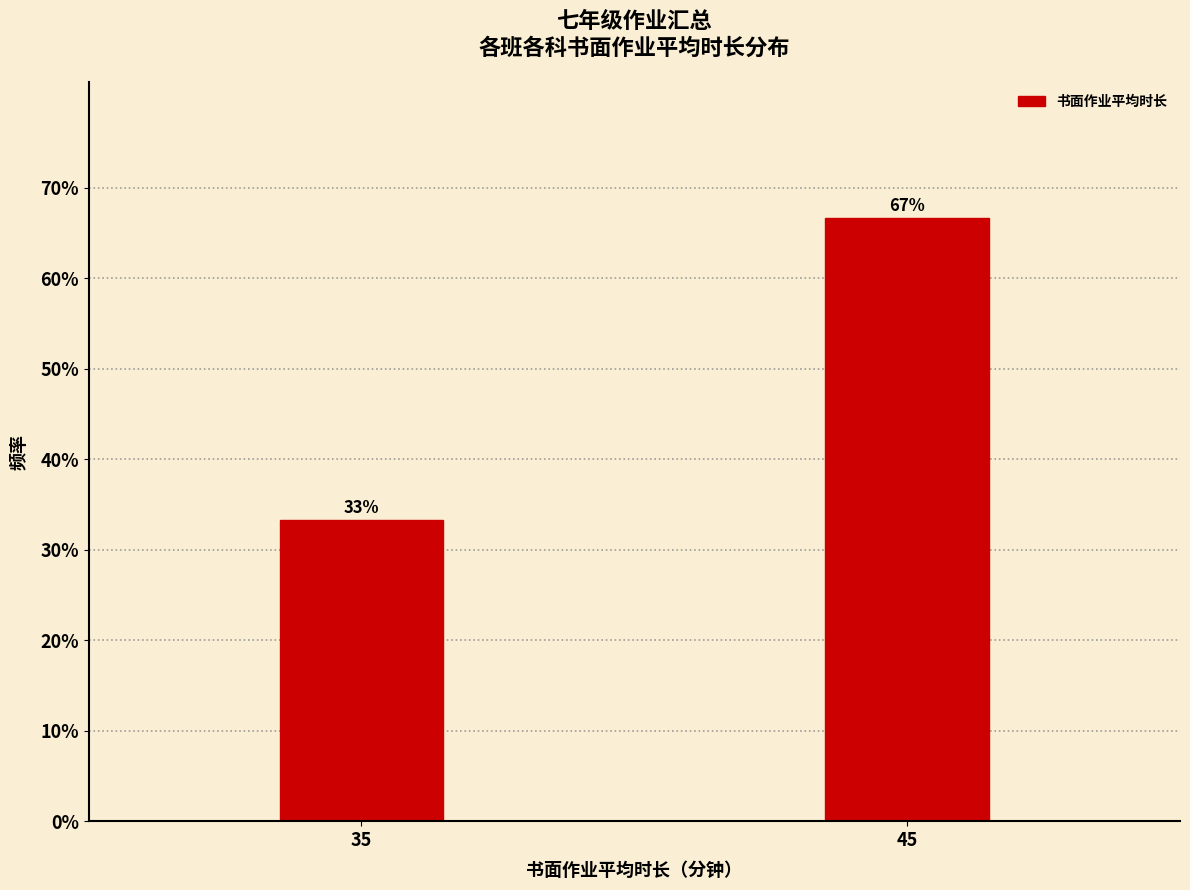

Read the value at 35.

33.3